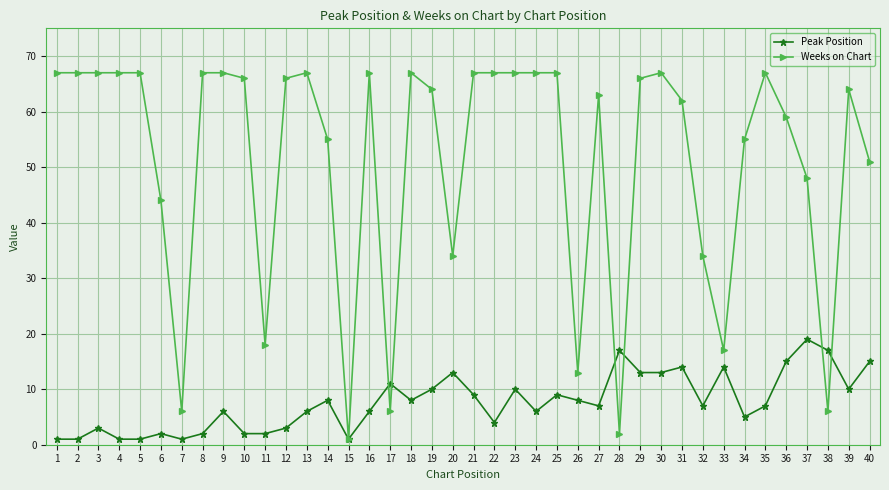

Is the value of Weeks on Chart at 33 greater than the value of Peak Position at 16?

Yes